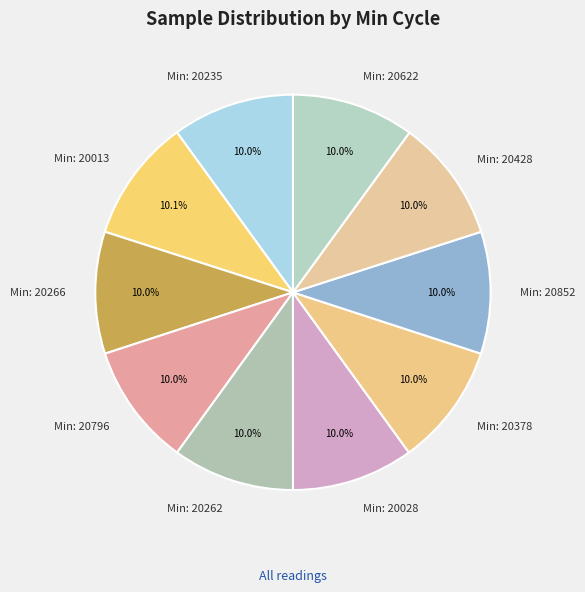

Is there any slice that represents more than half of the pie?

No